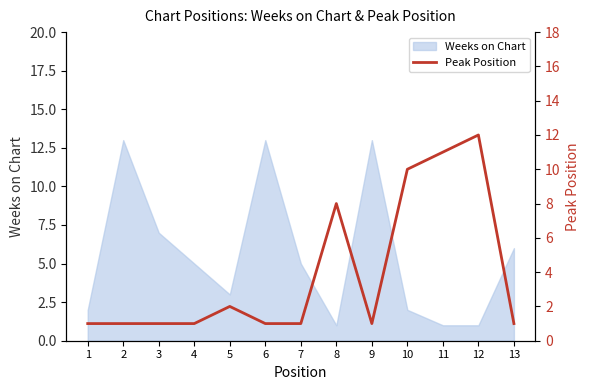

At which category does the chart reach its minimum across all series?

1